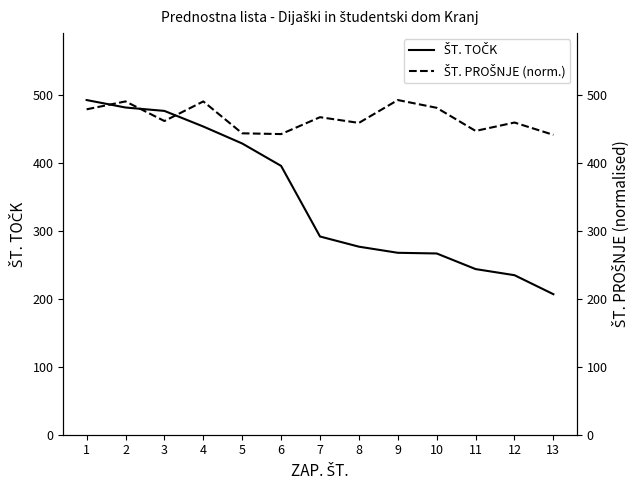

What is the average value of the ŠT. TOČK series?

347.8